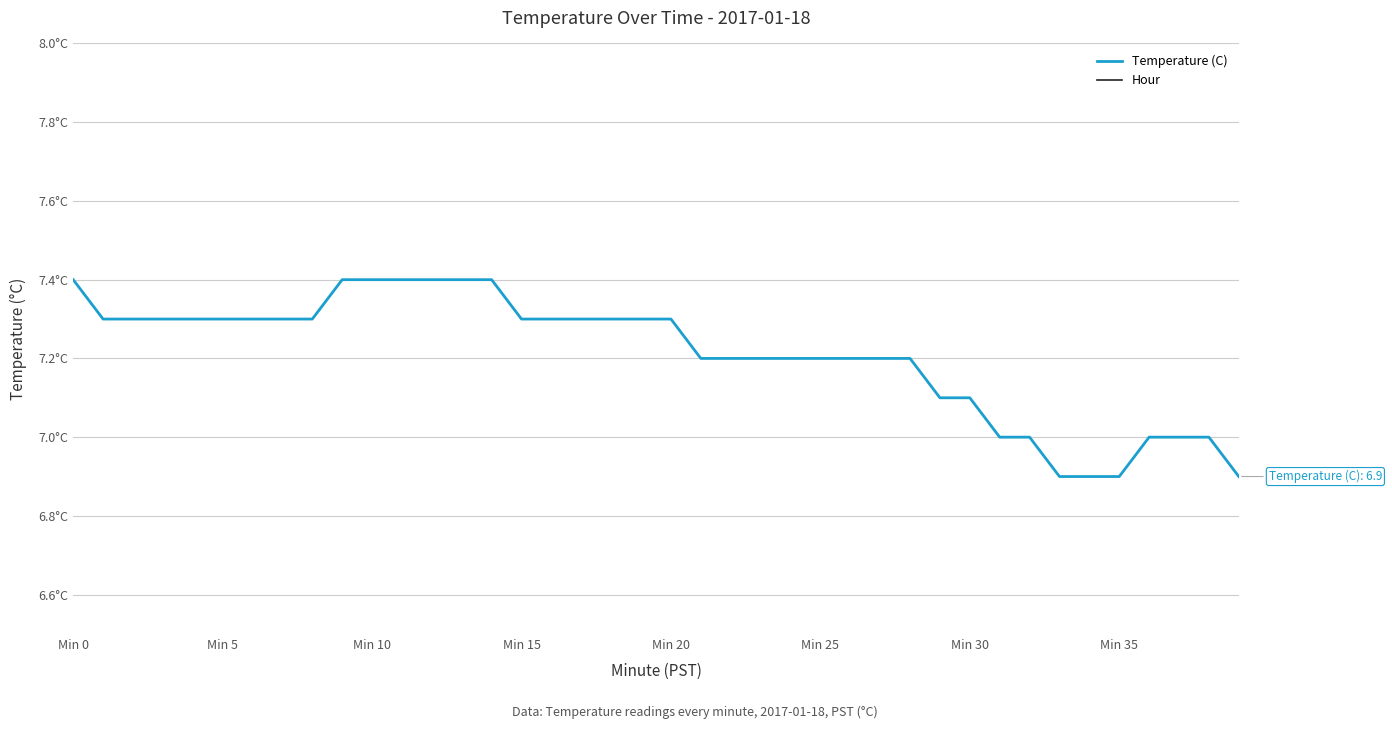

Is it true that Temperature (C) equals 7.3 at Min 15?

True